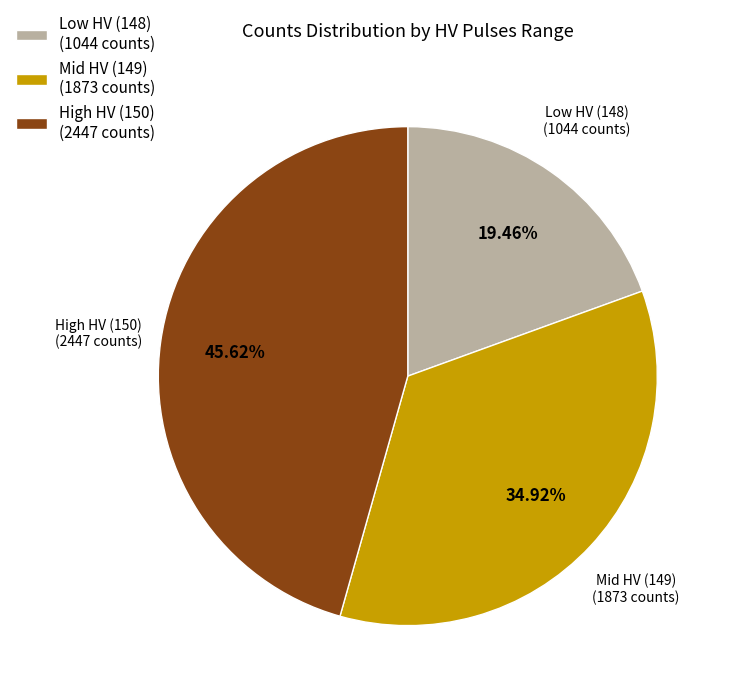

What is the smallest slice in the pie chart?

Low HV (148) (1044 counts)